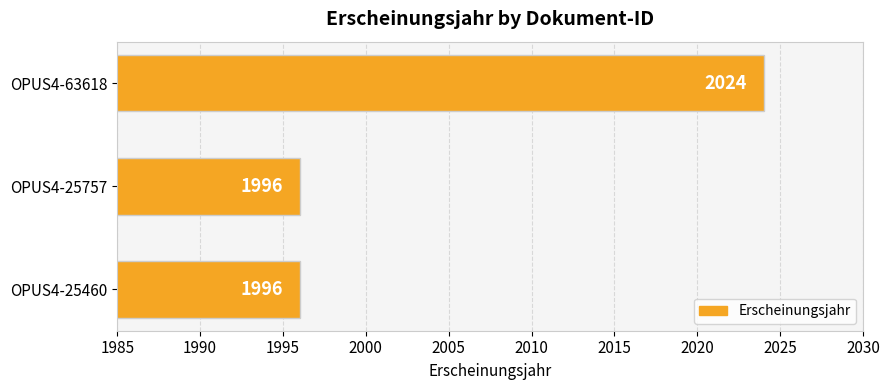

Between OPUS4-25757 and OPUS4-63618, which is larger?

OPUS4-63618